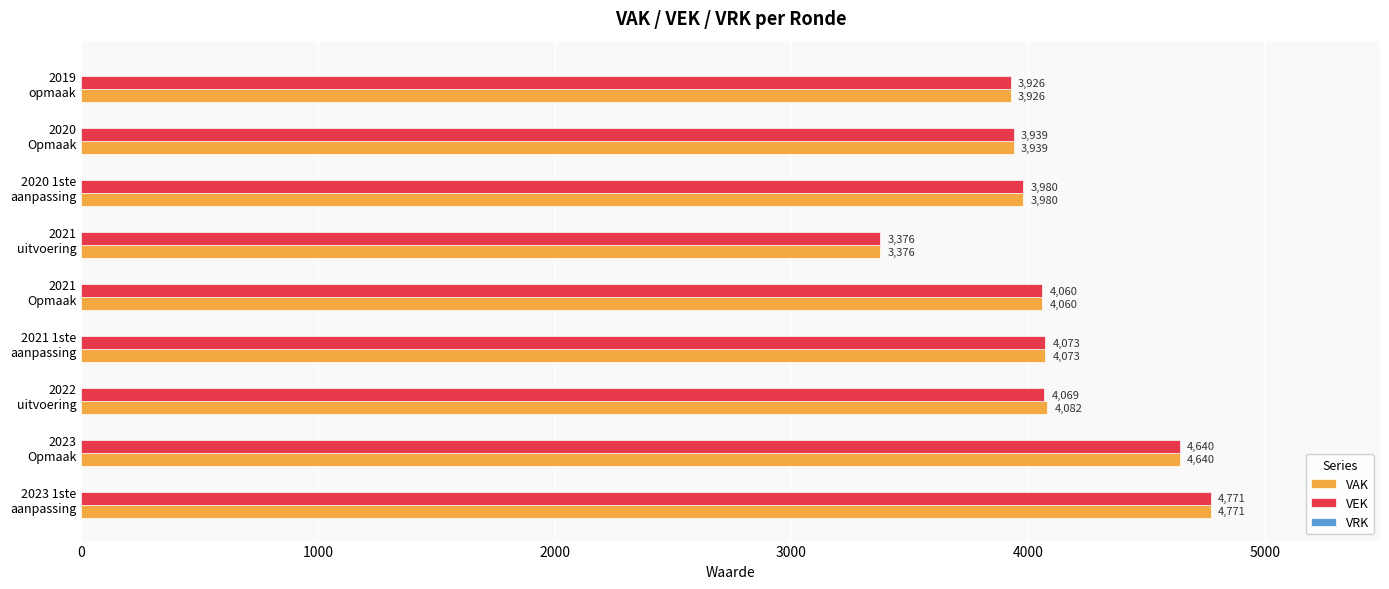

Which series has the largest total across all categories?

VAK